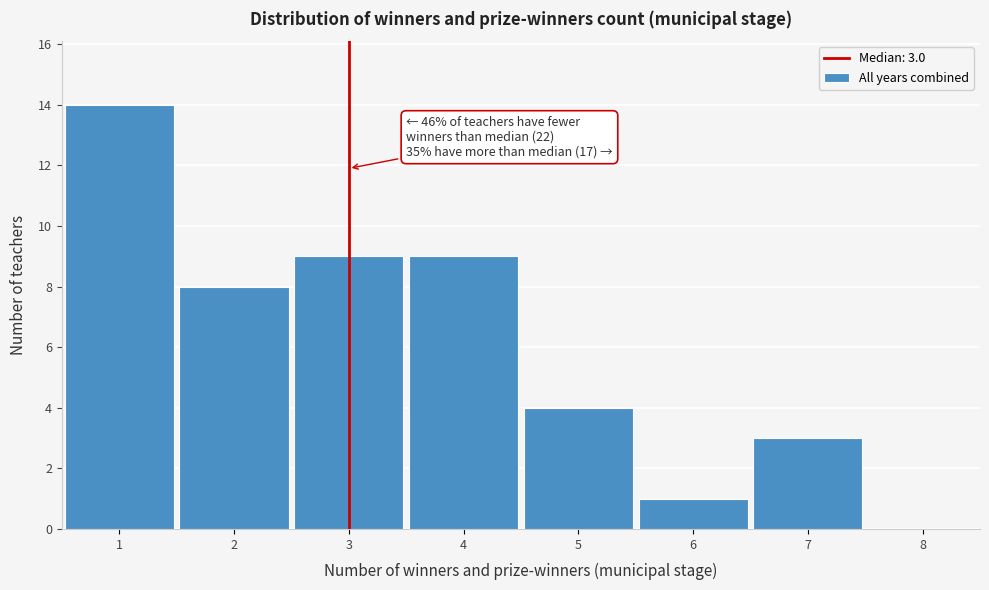

Which range on the x-axis has the tallest bar?

0.5 to 1.5